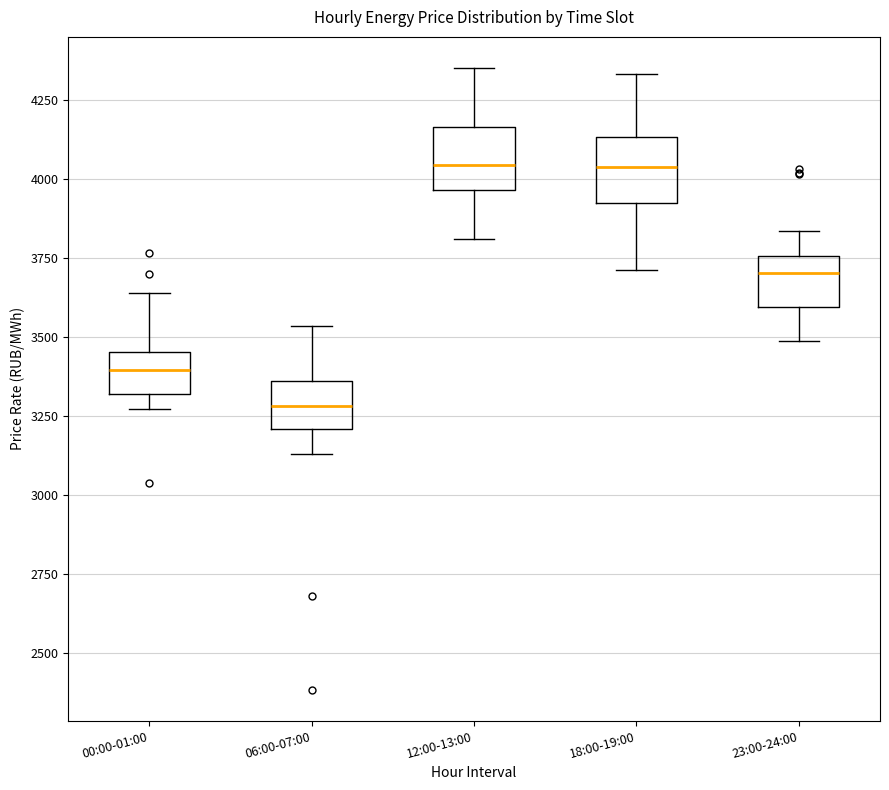

Where is the lower edge of the box for 23:00-24:00 on the y-axis? The values are not printed on the chart, so give them approximately, as read against the axis.

3600